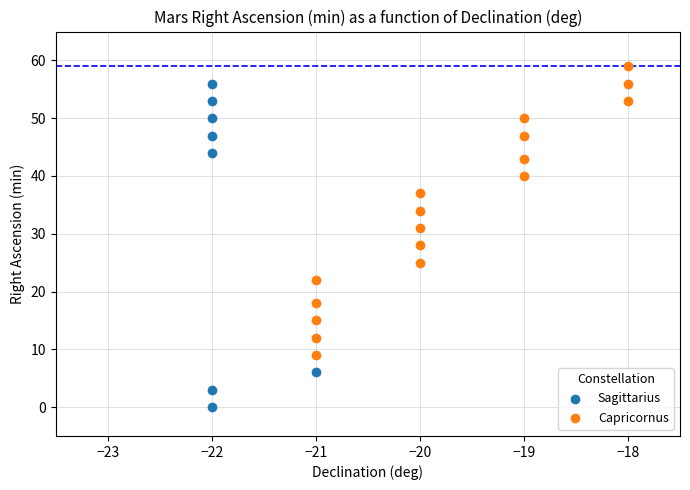

Which series contains the highest Y value?

Capricornus